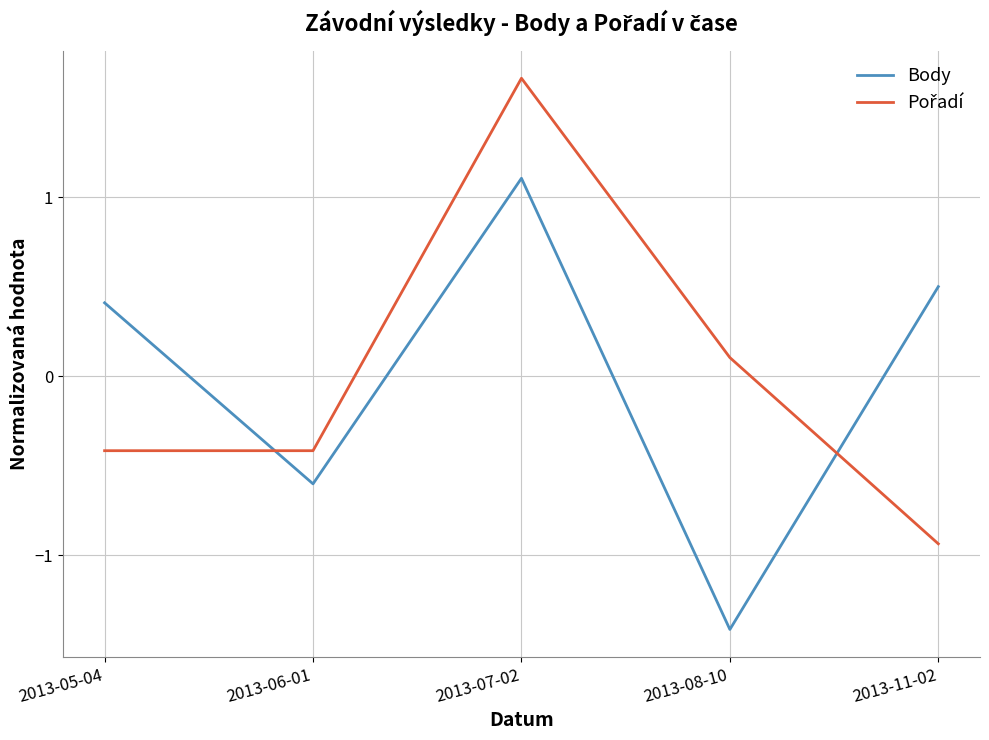

Rank the categories by Body value from lowest to highest.

2013-08-10, 2013-06-01, 2013-05-04, 2013-11-02, 2013-07-02